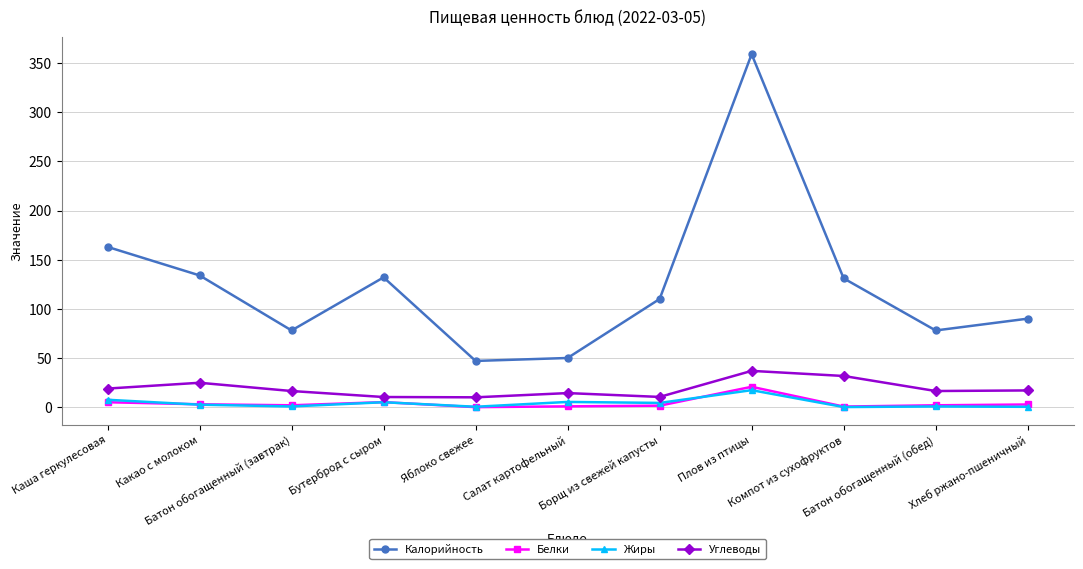

True or false: Калорийность has a value of 90.0 at Хлеб ржано-пшеничный.

True